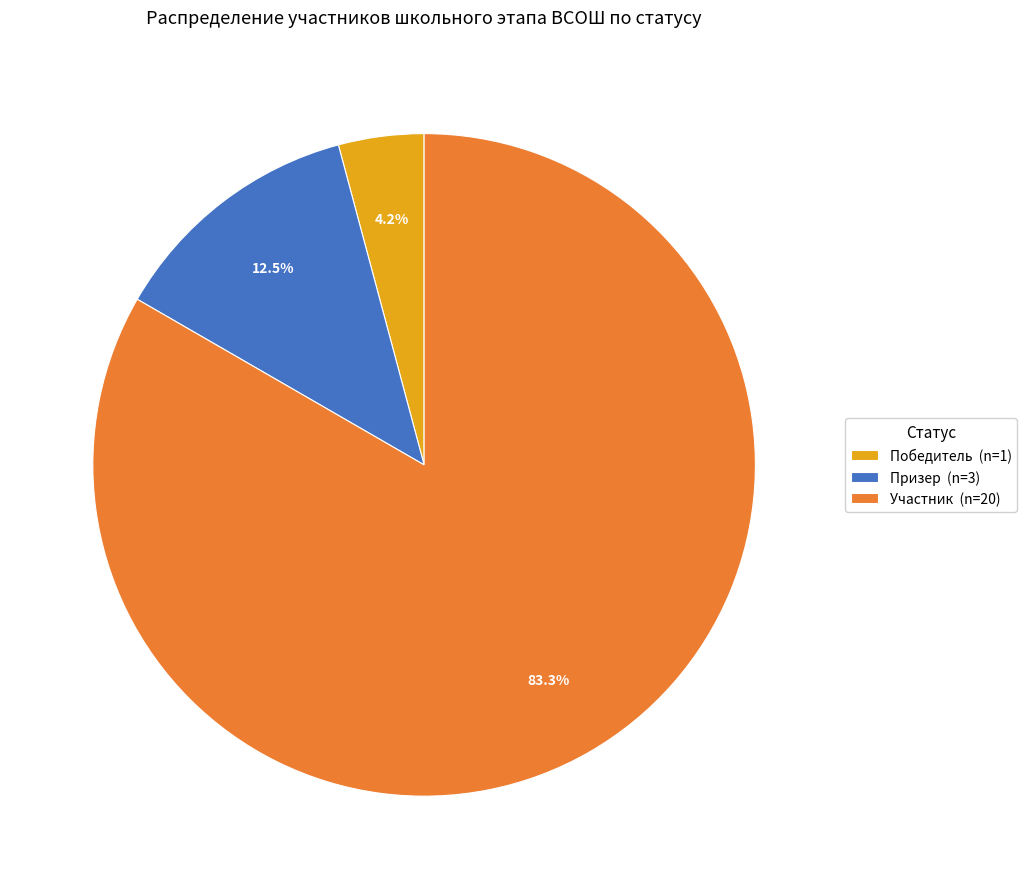

Which category has the smallest portion of the pie?

Победитель